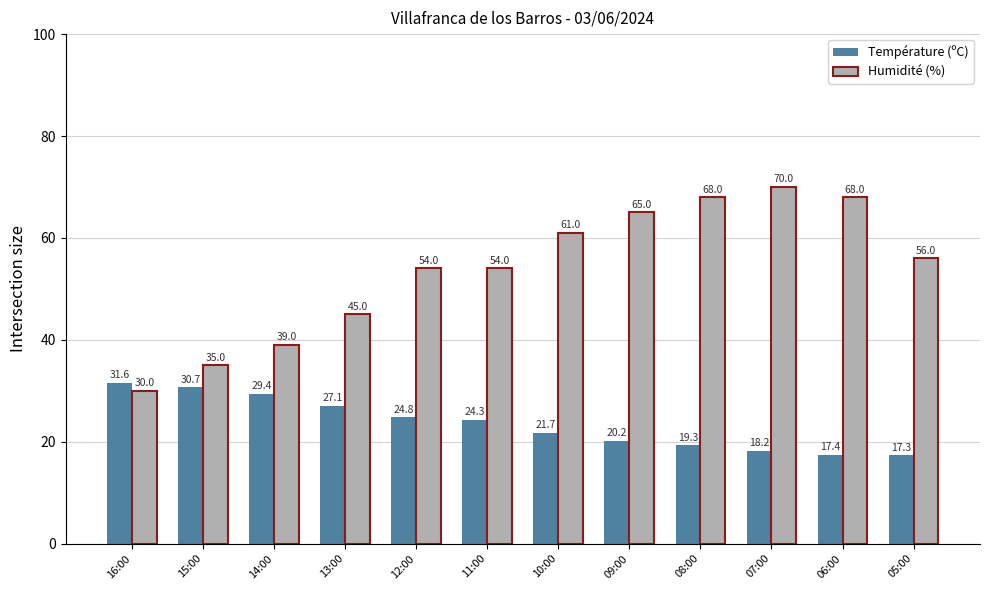

At which label does Humidité (%) first exceed 56?

10:00